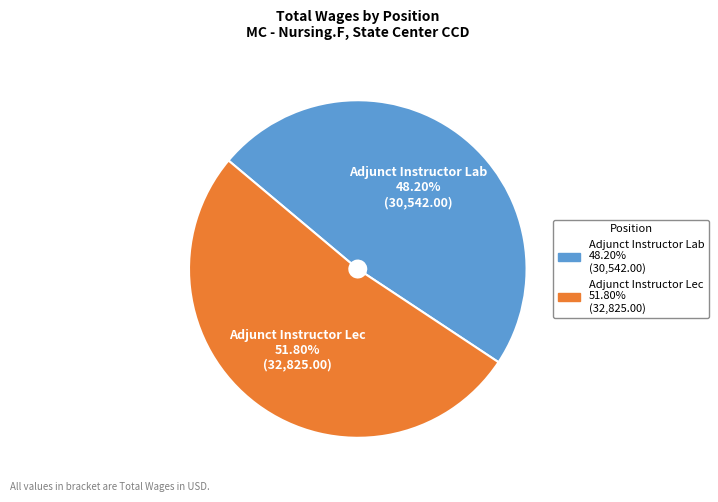

Which category has the smallest portion of the pie?

Adjunct Instructor Lab